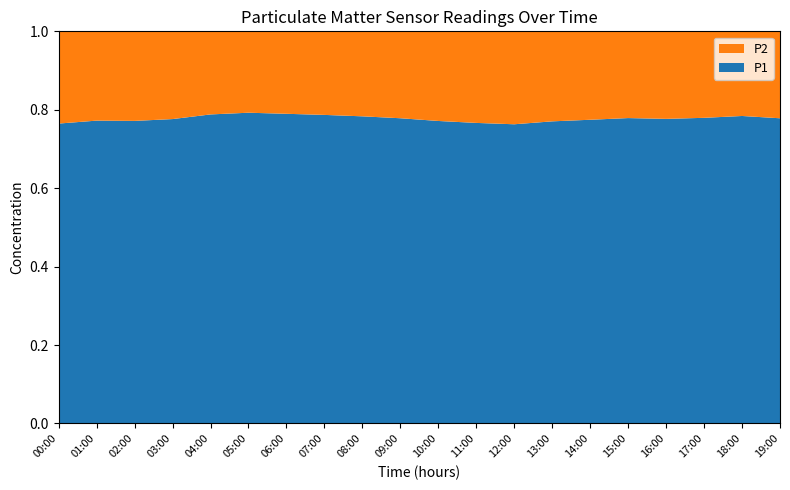

Reading left to right, transcribe all the data shown in this chart.

P1: 00:00=15.1	01:00=16.4	02:00=17.2	03:00=18.6	04:00=19.3	05:00=18.9	06:00=17.6	07:00=16.8	08:00=15.9	09:00=14.8	10:00=13.5	11:00=12.8	12:00=13.2	13:00=14.6	14:00=15.8	15:00=16.9	16:00=17.4	17:00=18.2	18:00=17.8	19:00=16.5
P2: 00:00=4.7	01:00=4.8	02:00=5.1	03:00=5.3	04:00=5.2	05:00=5.0	06:00=4.7	07:00=4.5	08:00=4.4	09:00=4.2	10:00=4.0	11:00=3.9	12:00=4.1	13:00=4.3	14:00=4.6	15:00=4.8	16:00=5.0	17:00=5.2	18:00=4.9	19:00=4.7